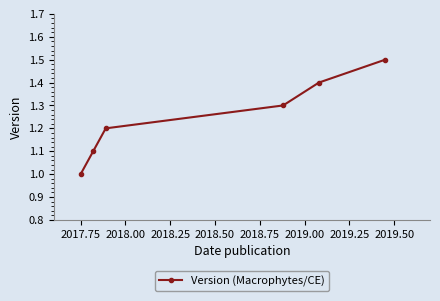

What is the maximum value shown in the chart?

1.5